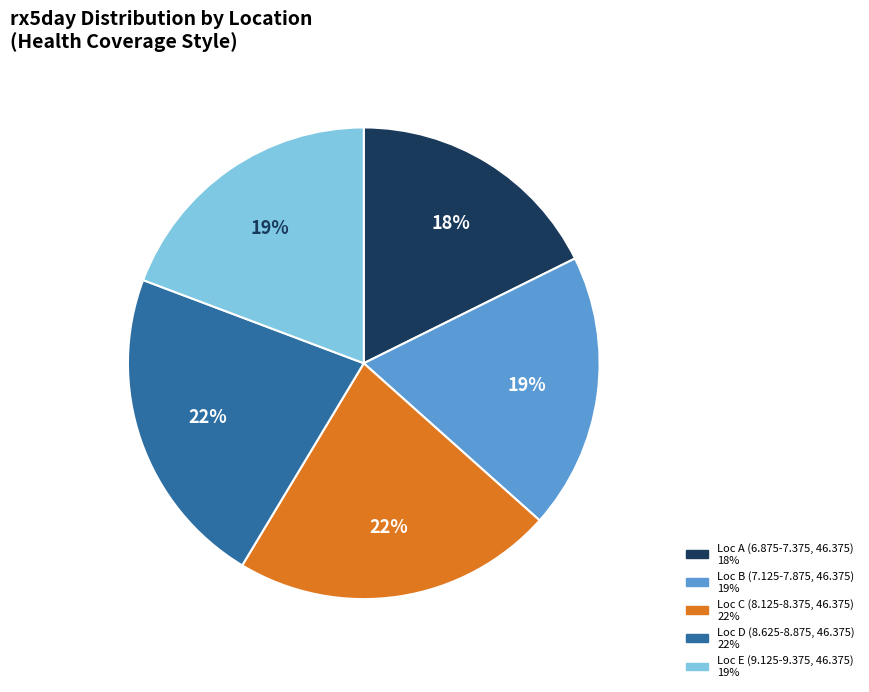

Does any single category account for the majority?

No